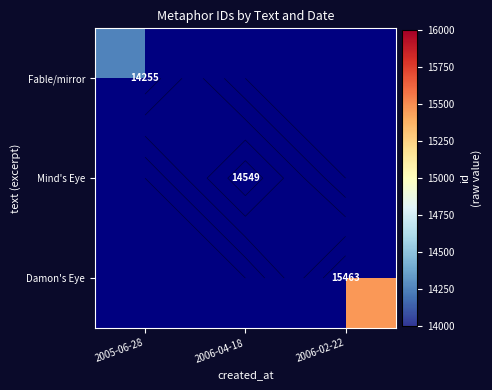

Is it true that Fable/mirror equals -7467 at 2006-04-18?

False